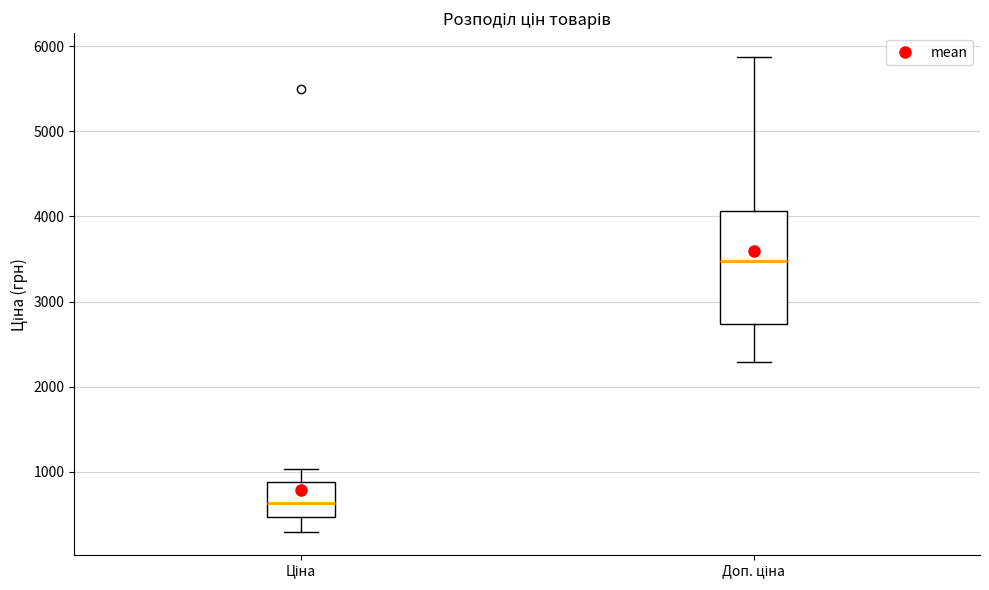

Where is the lower edge of the box for Ціна on the y-axis? The values are not printed on the chart, so give them approximately, as read against the axis.

500